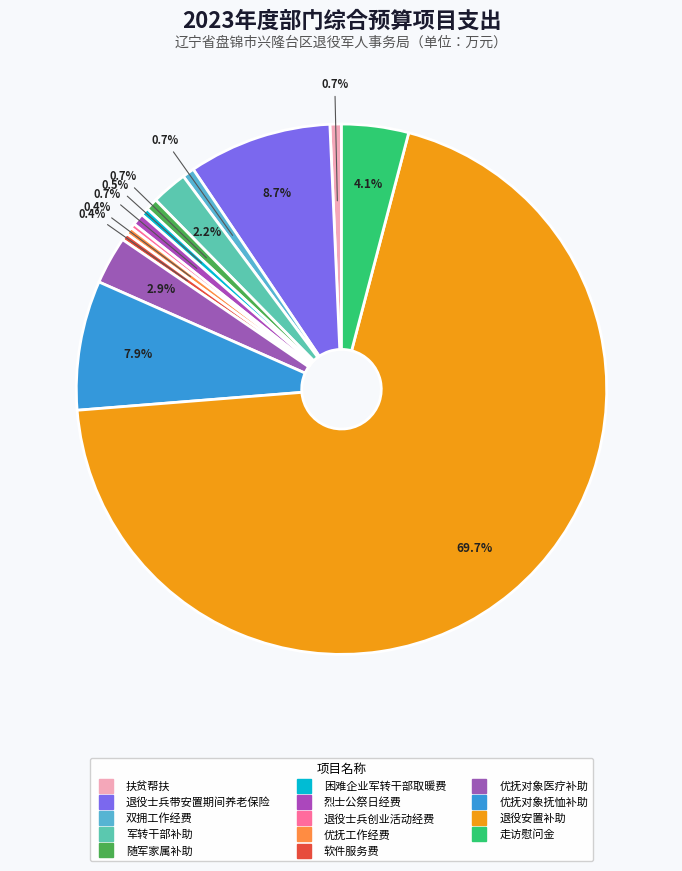

Which has a higher value, 退役士兵创业活动经费 or 优抚对象抚恤补助?

优抚对象抚恤补助